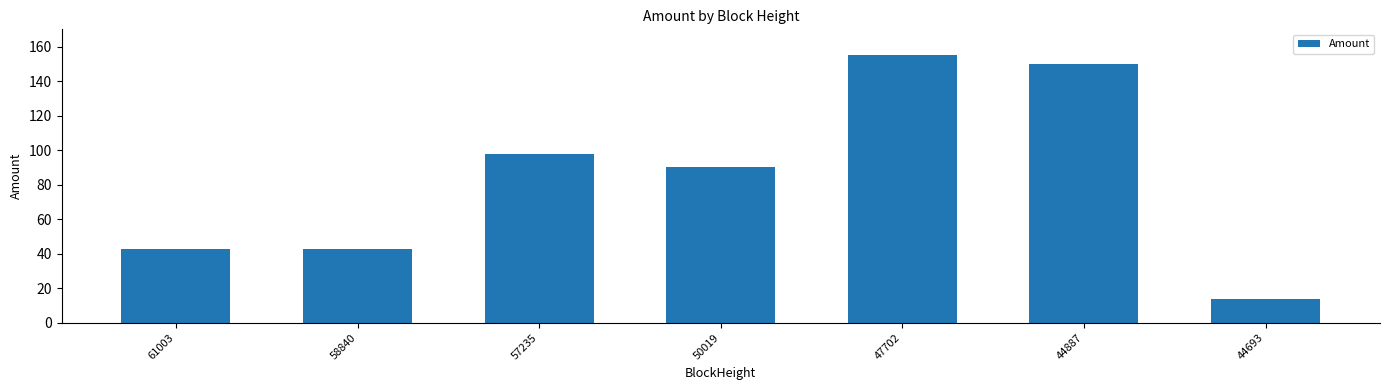

What is the value of the 1st bar from the left?

42.8